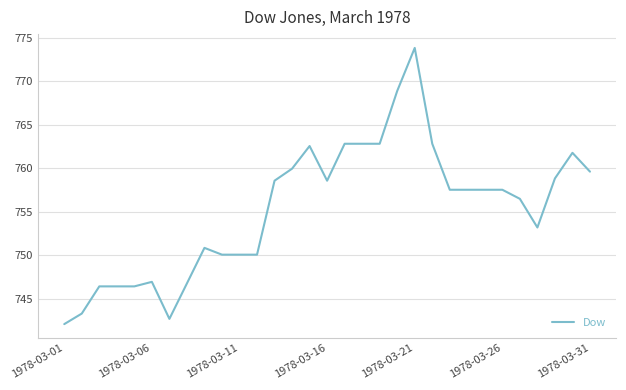

What is the maximum value shown in the chart?

773.8